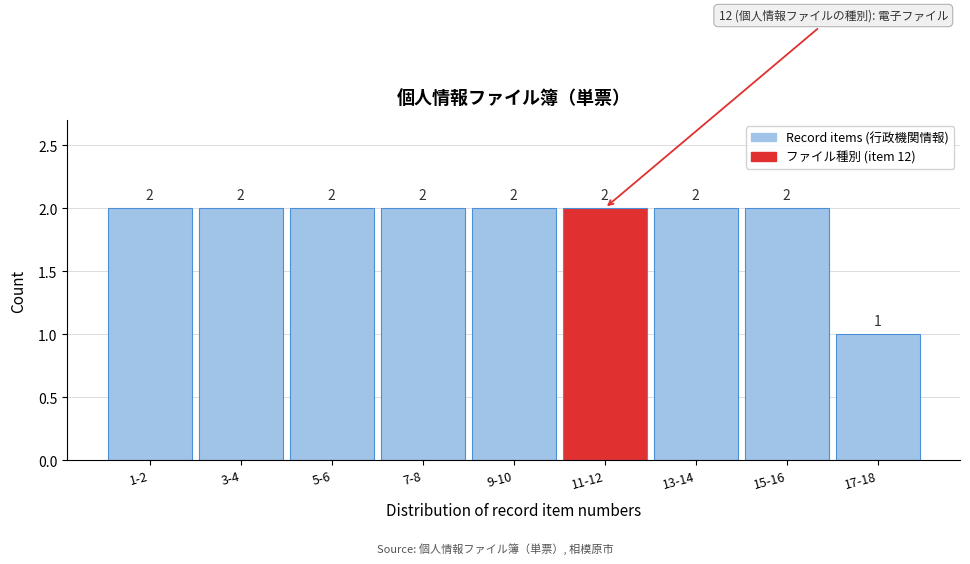

Reading left to right, transcribe all the data shown in this chart.

2	2	2	2	2	2	2	2	1